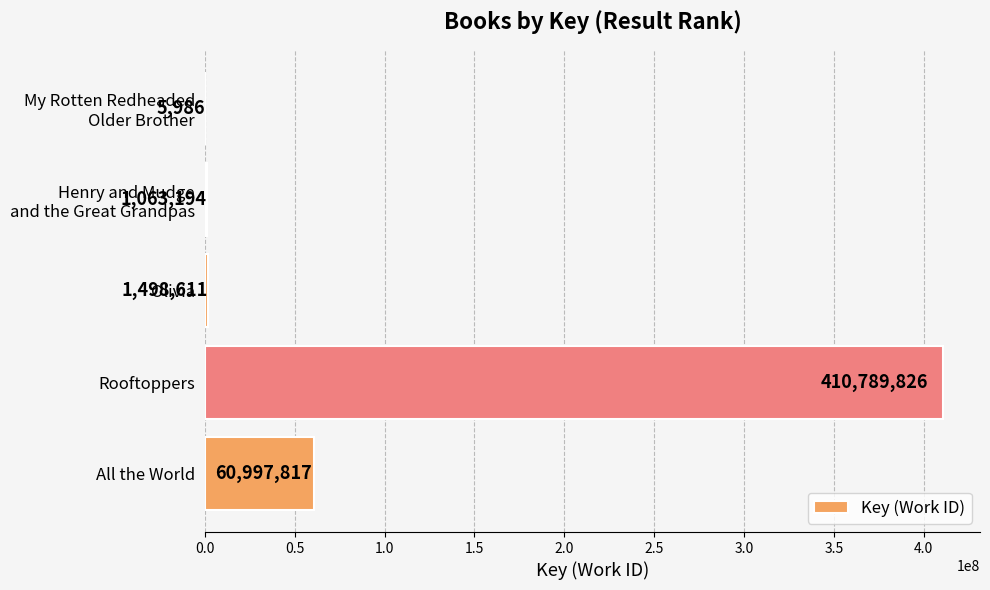

Count the number of data series in this chart.

1